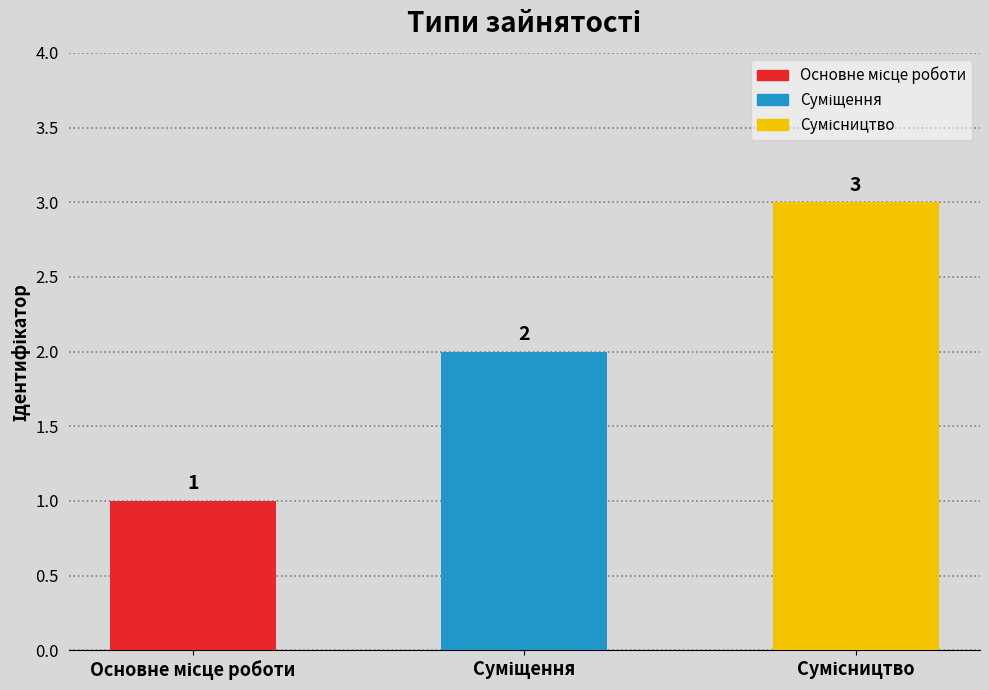

How many values are between 1 and 3?

3